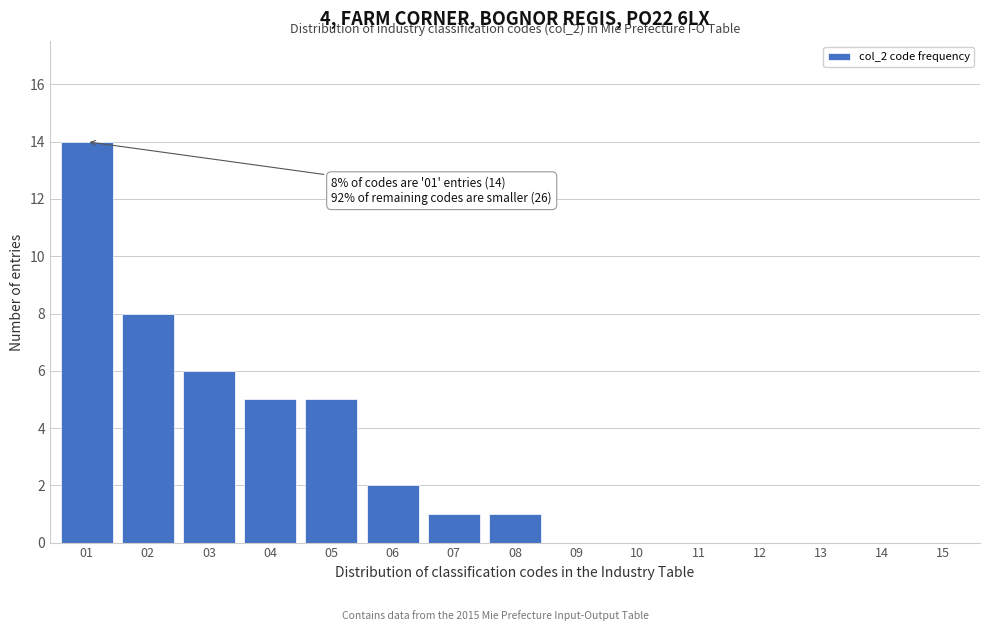

Reading right to left, list all the values displayed in this chart.

15=0	14=0	13=0	12=0	11=0	10=0	09=0	08=1	07=1	06=2	05=5	04=5	03=6	02=8	01=14